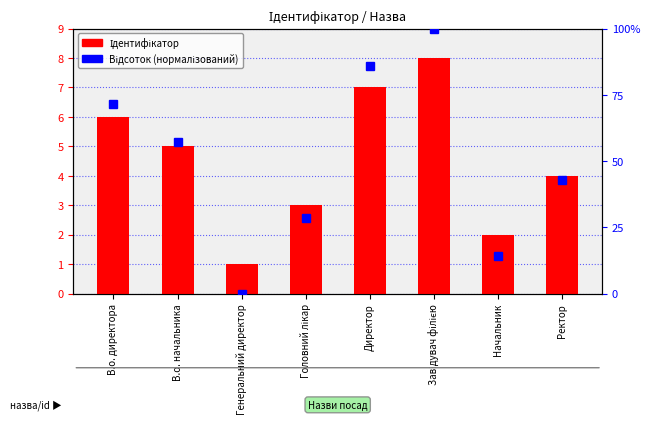

What are all the series names shown in the legend?

Ідентифікатор, Відсоток (нормалізований)